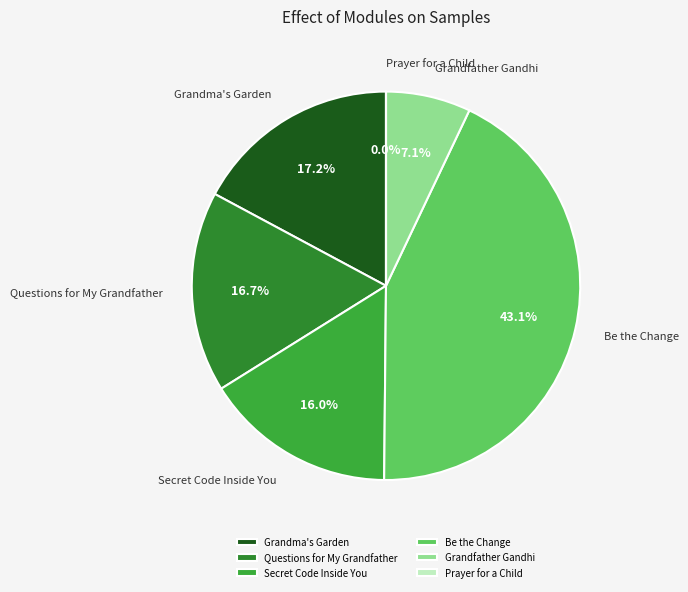

Which category has the biggest portion of the pie?

Be the Change